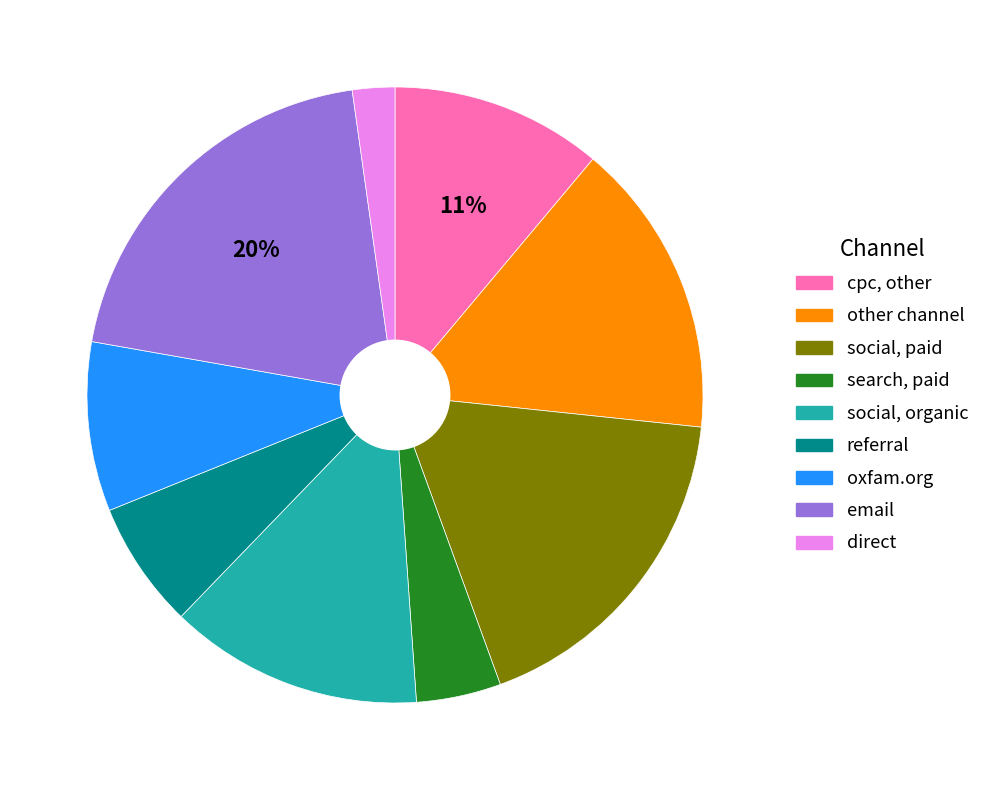

How many segments does this pie chart have?

9